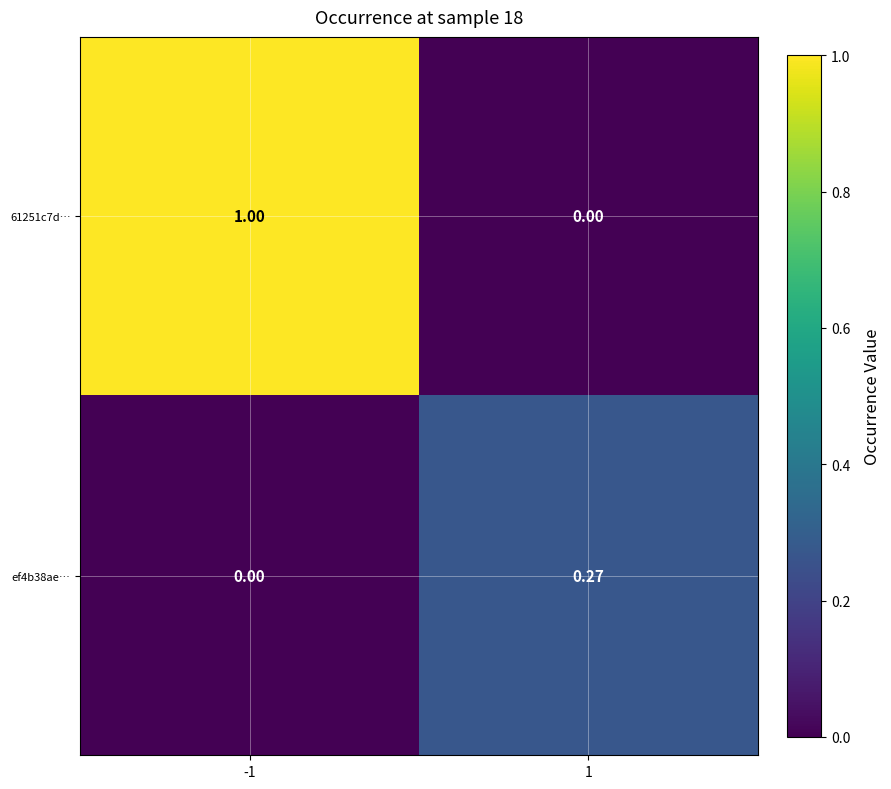

Is the value of ef4b38ae… at -1 greater than the value of 61251c7d… at -1?

No